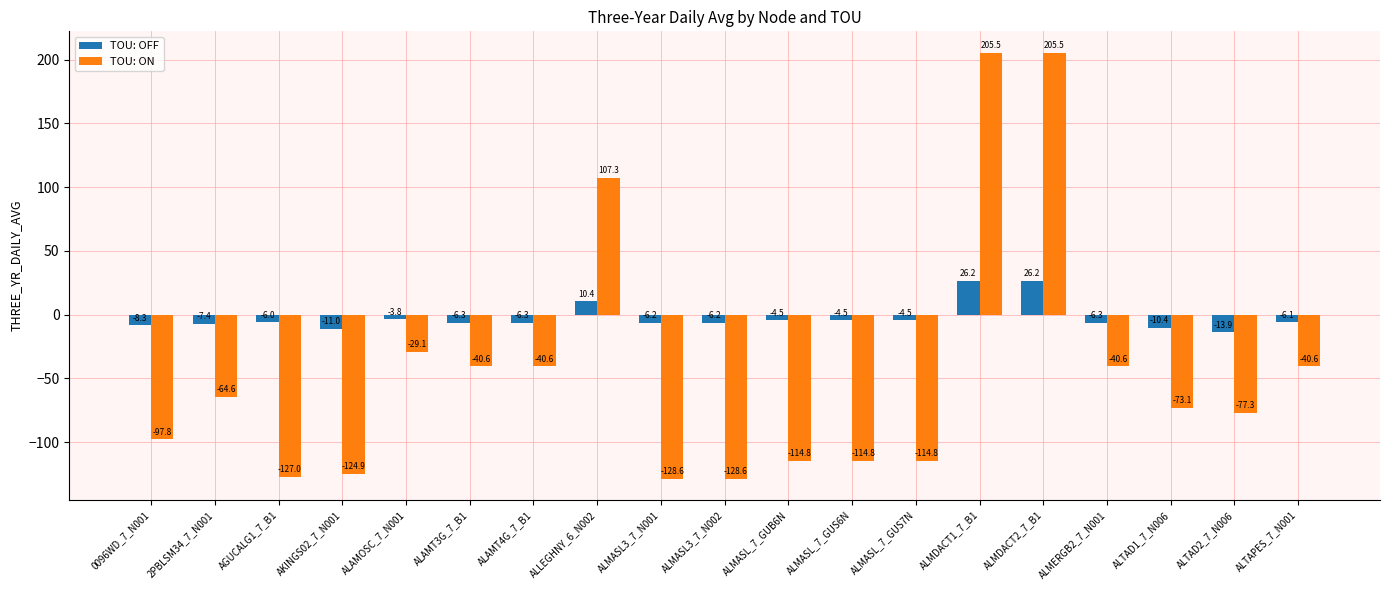

What is the approximate value of TOU: ON at ALTAPES_7_N001?

-40.6